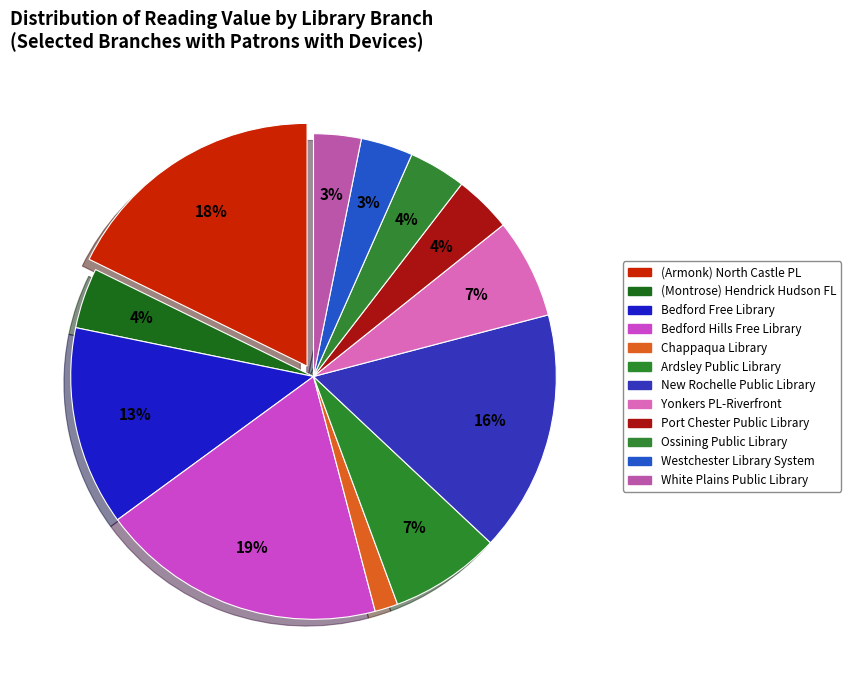

Which slice is the largest?

Bedford Hills Free Library